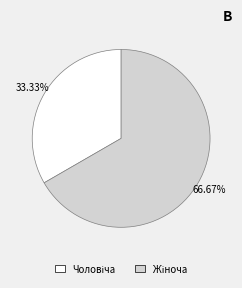

Does any single category account for the majority?

Yes